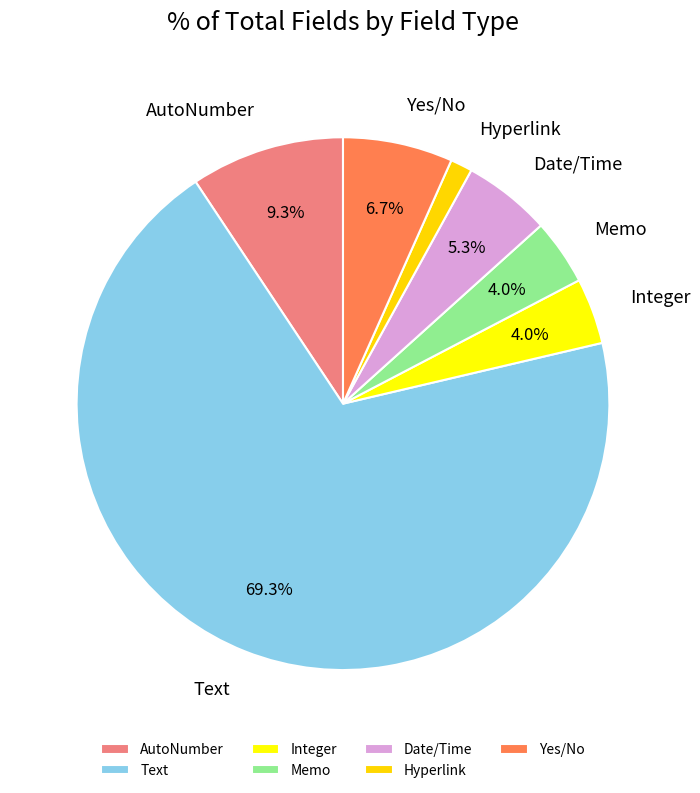

What is the ratio of the value at Yes/No to the value at Integer?

1.7